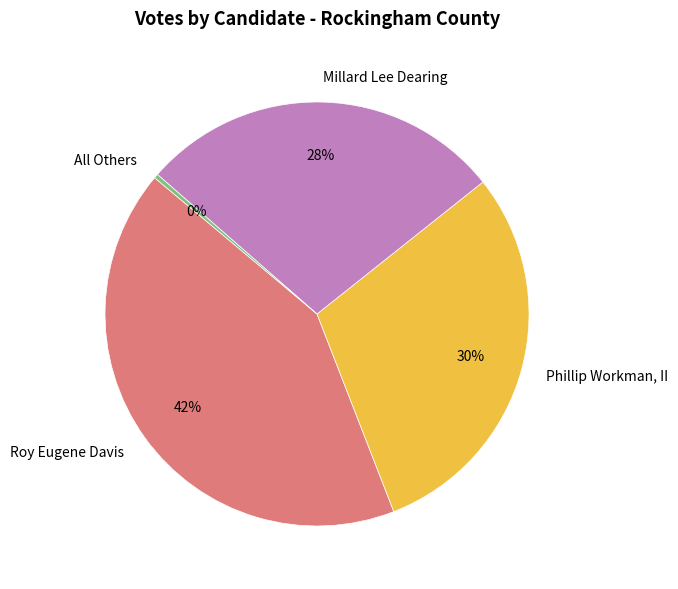

How many segments does this pie chart have?

4